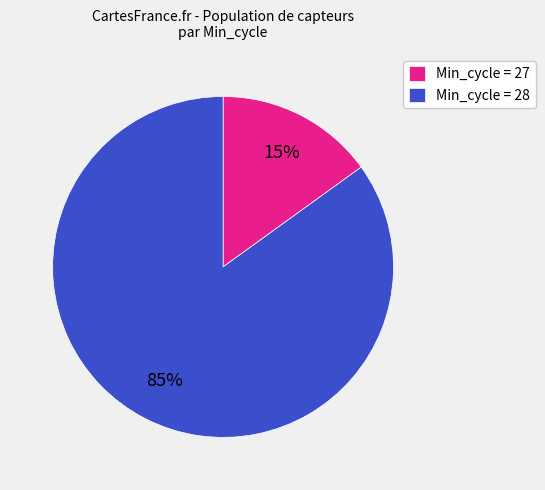

Which slice is the largest?

Min_cycle = 28